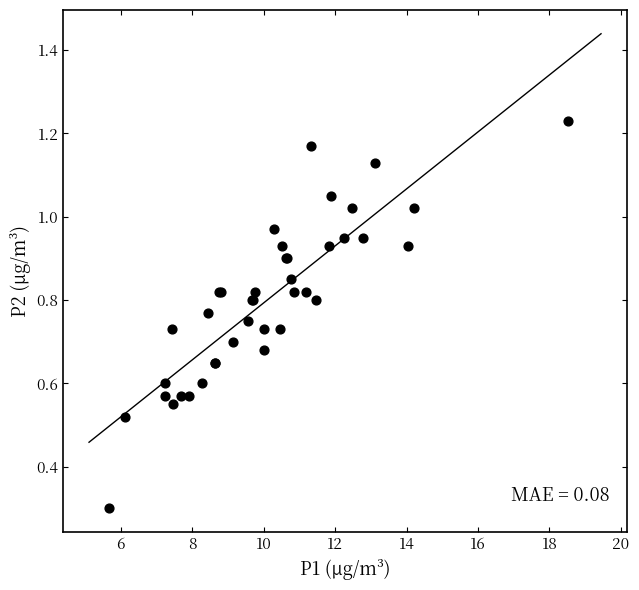

What Y value in the scatter plot is closest to 0?

0.3